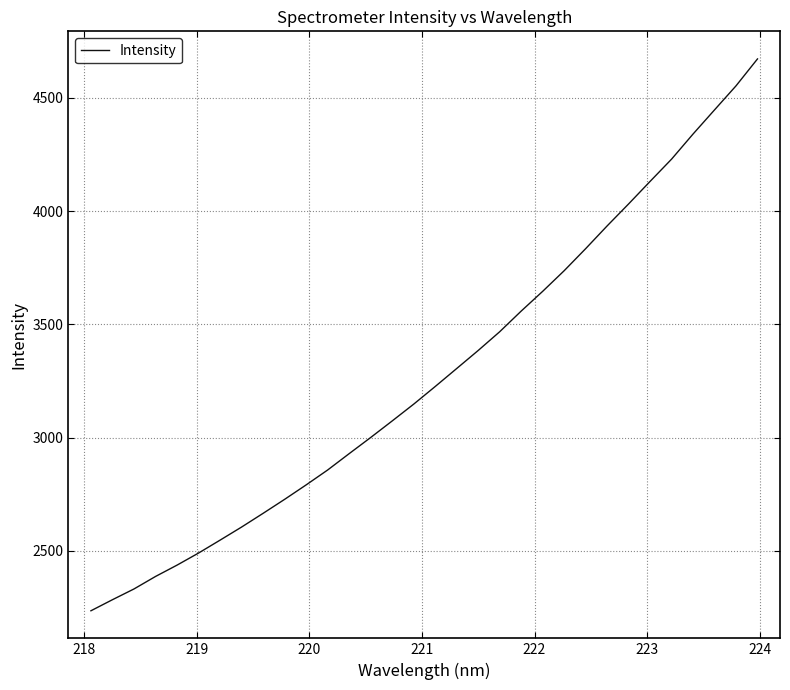

What is the smallest value displayed?

2236.2